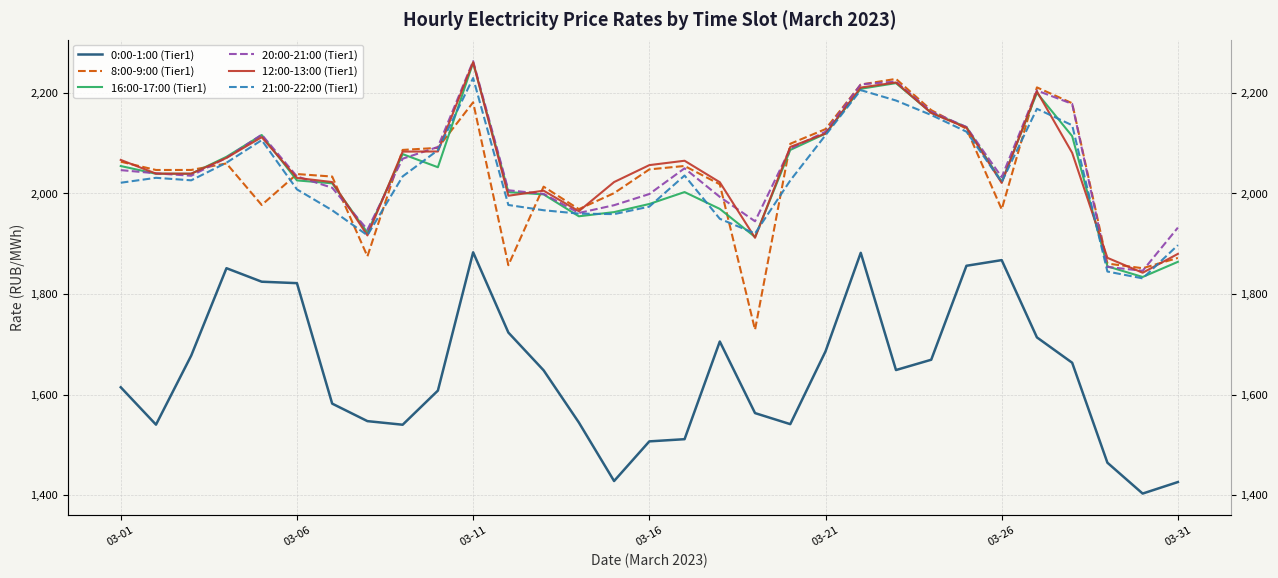

Count the number of categories in the chart.

31